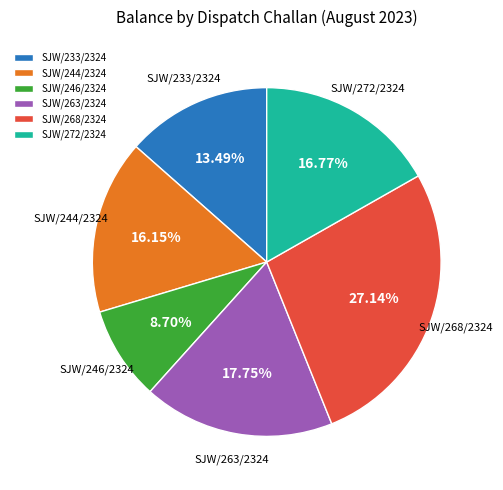

What percentage is the SJW/246/2324 slice, to the nearest percent?

9%